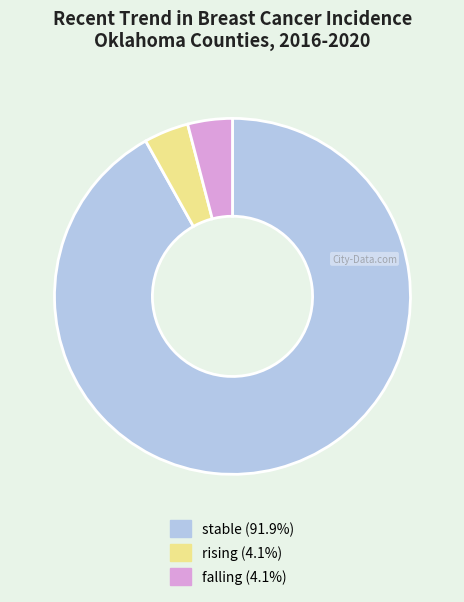

Approximately how many times larger is the value at stable (91.9%) compared to rising (4.1%)?

22.7